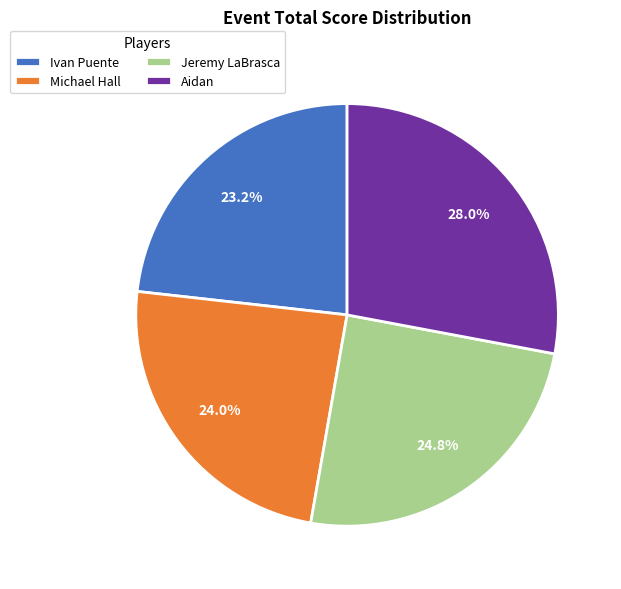

True or false: Ivan Puente accounts for 9% of the total.

False